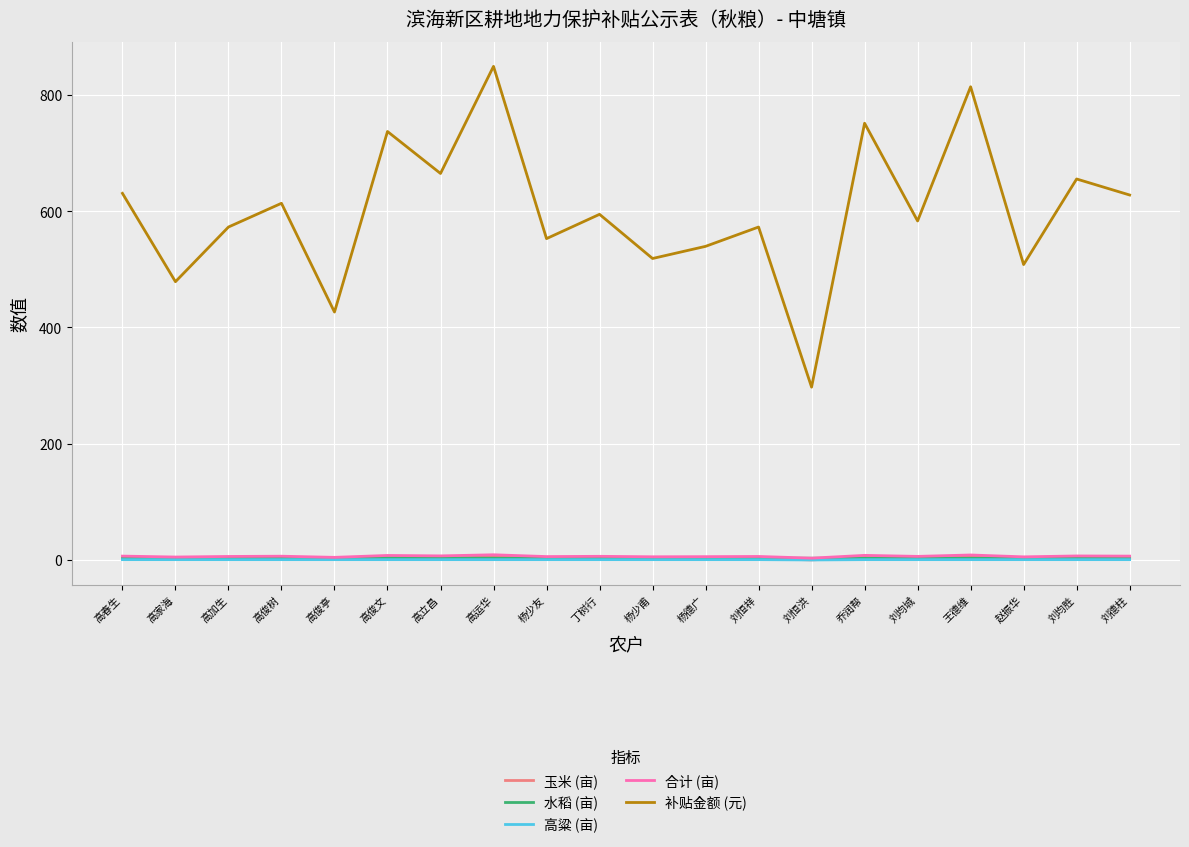

What is the greatest value displayed?

849.3